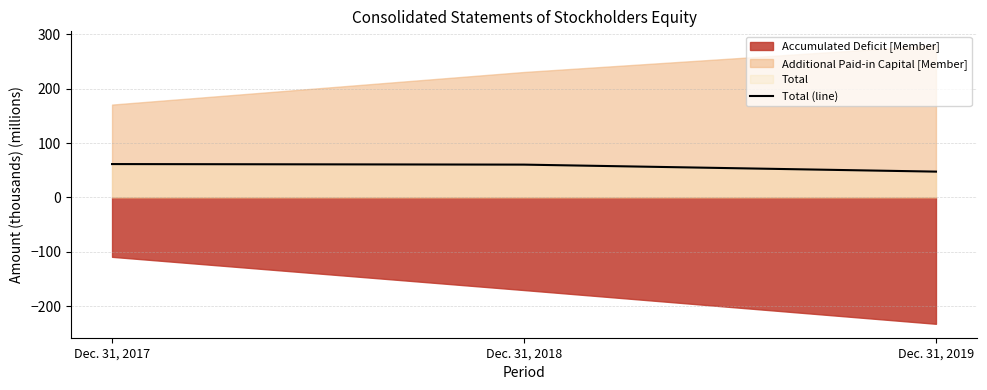

What is the lowest value of the Total (line) series?

47.4